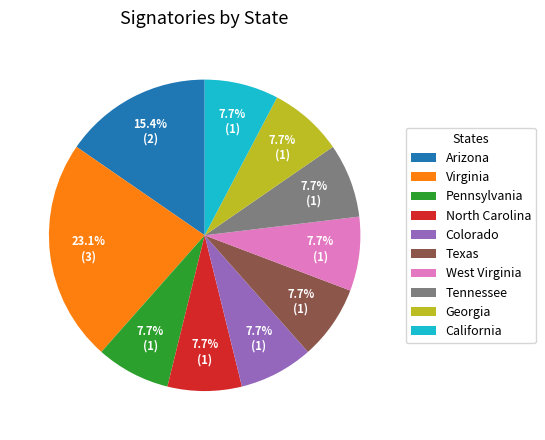

Which category has the biggest portion of the pie?

Virginia